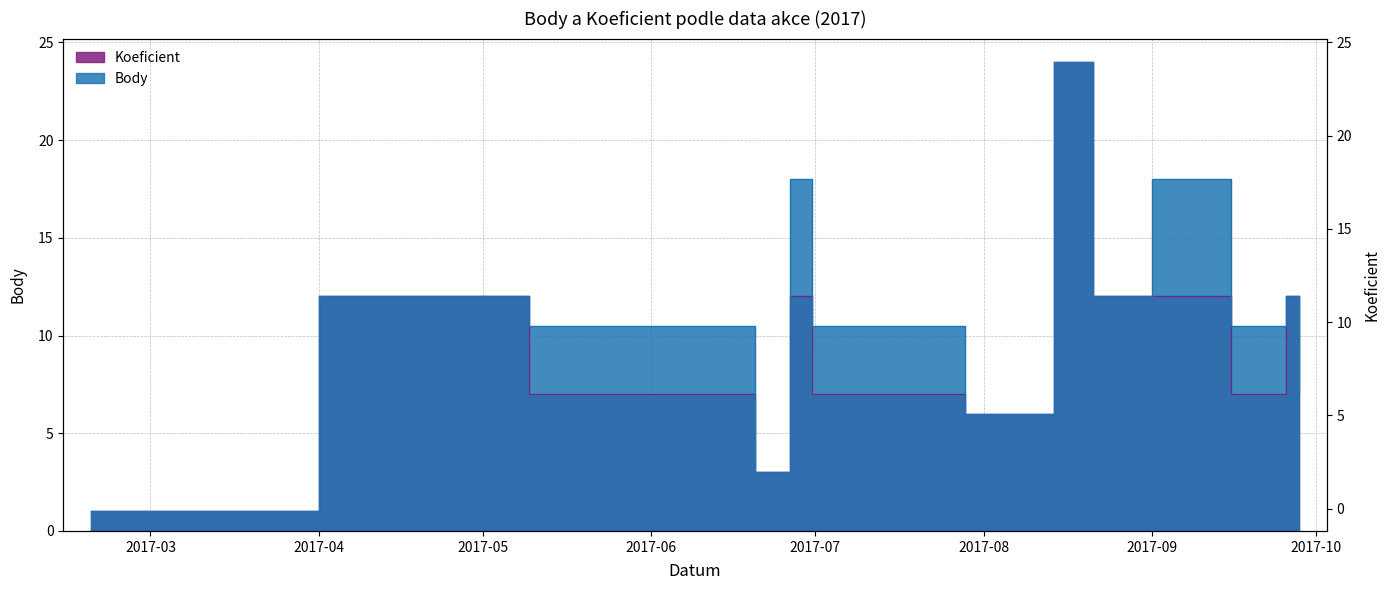

At which label does Body reach its minimum?

2017-02-18